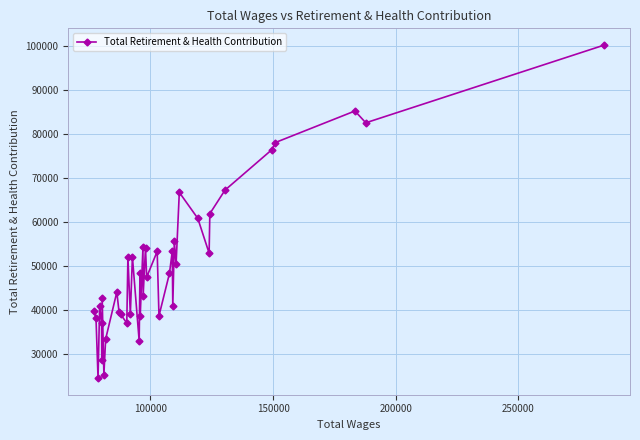

What is the maximum value shown in the chart?

100262